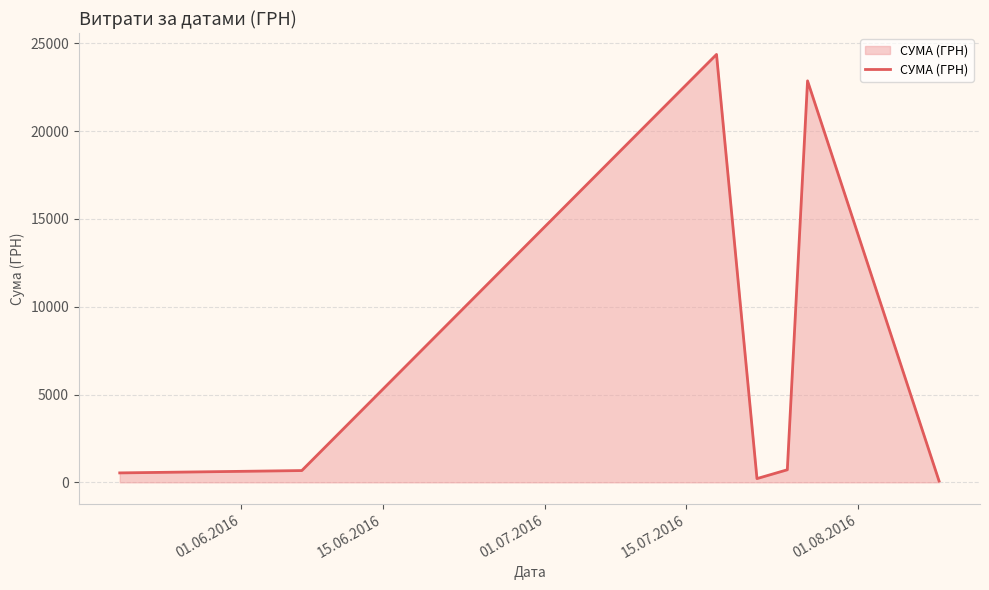

What is the greatest value displayed?

24369.0